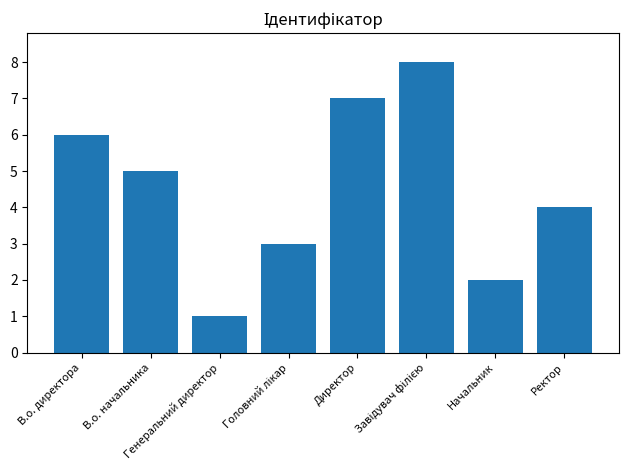

What position from the right is В.о. директора?

8